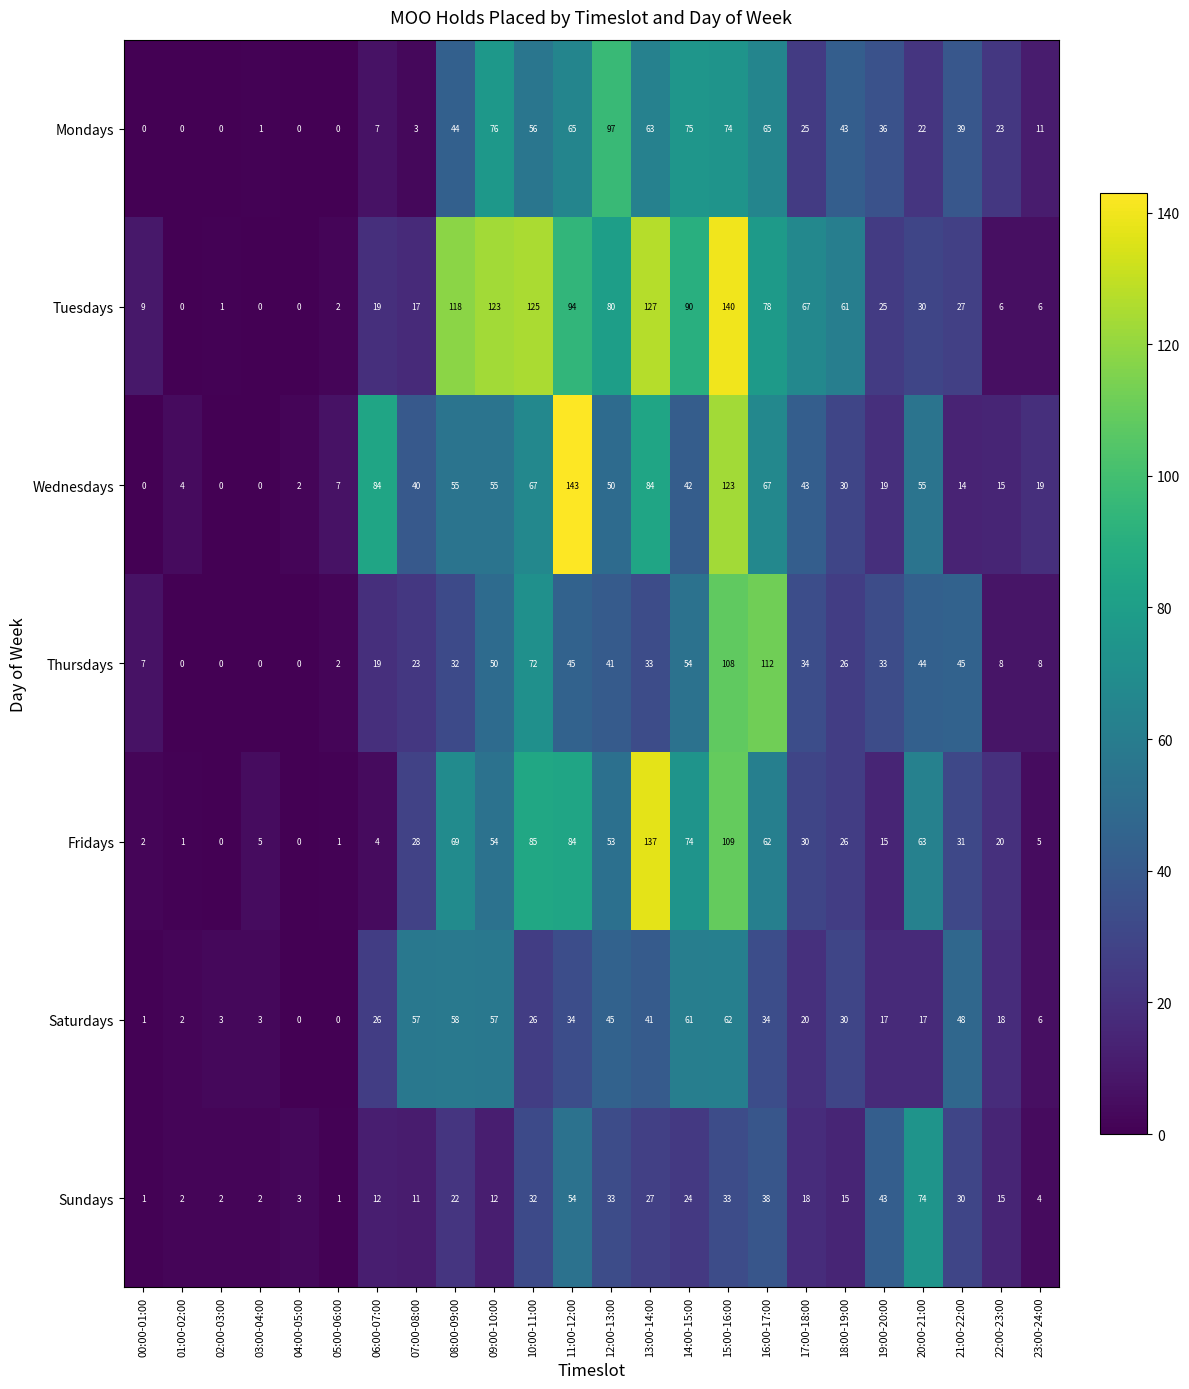

What is the difference between the maximum and minimum values in the Fridays series?

137